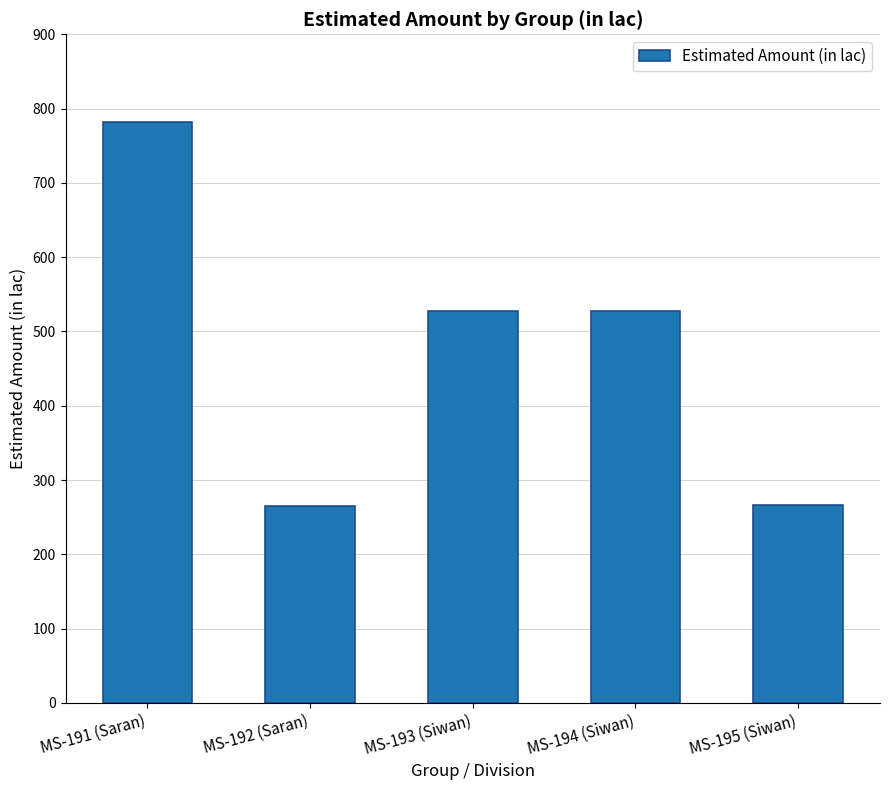

What is the greatest value displayed?

782.0